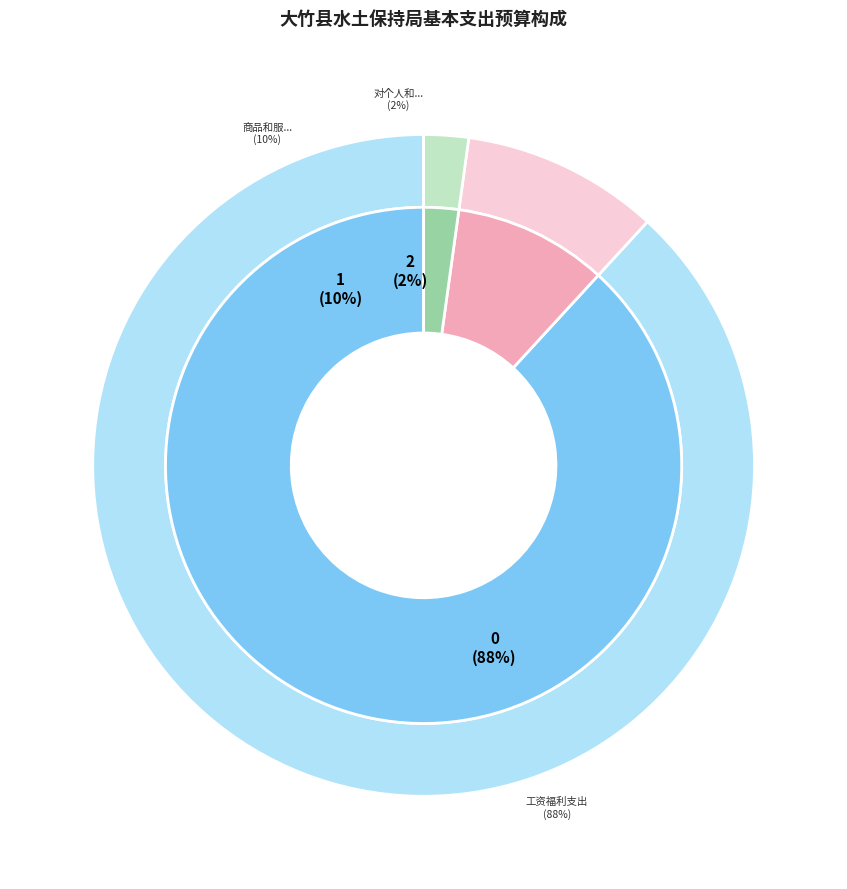

Count the number of slices in the pie.

3